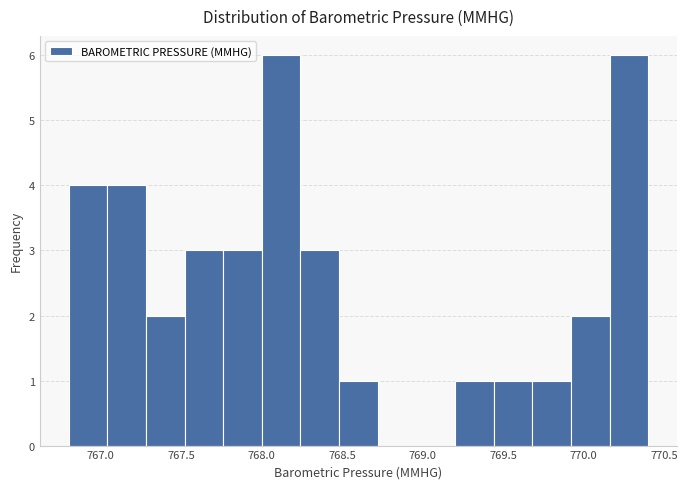

How tall is the bar that spans 768.00 to 768.24 on the x-axis? Neither the bar edges nor the heights are printed on the chart, so give them approximately, as read against the axes.

6